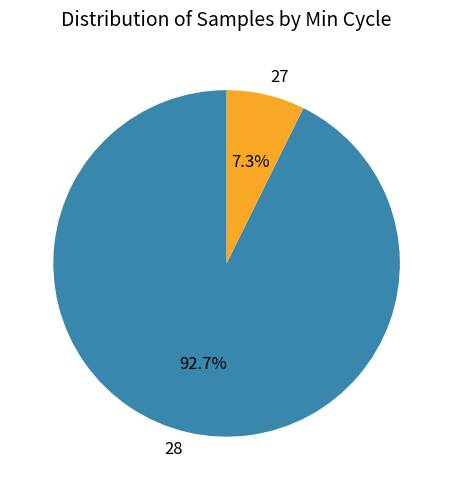

How many segments does this pie chart have?

2